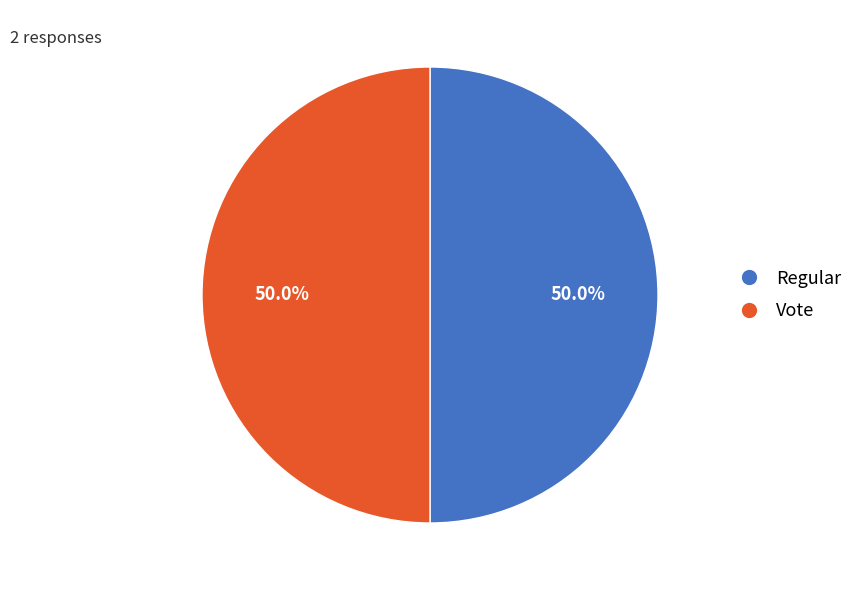

Approximately how many times larger is the value at Regular compared to Vote?

1.0